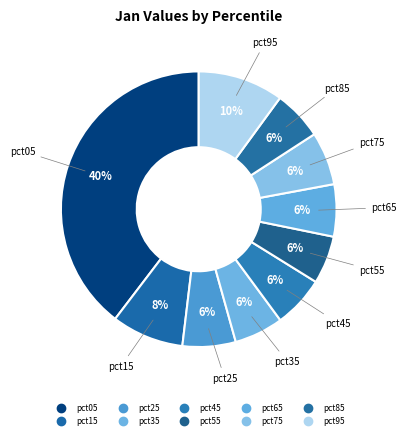

How many segments does this pie chart have?

10